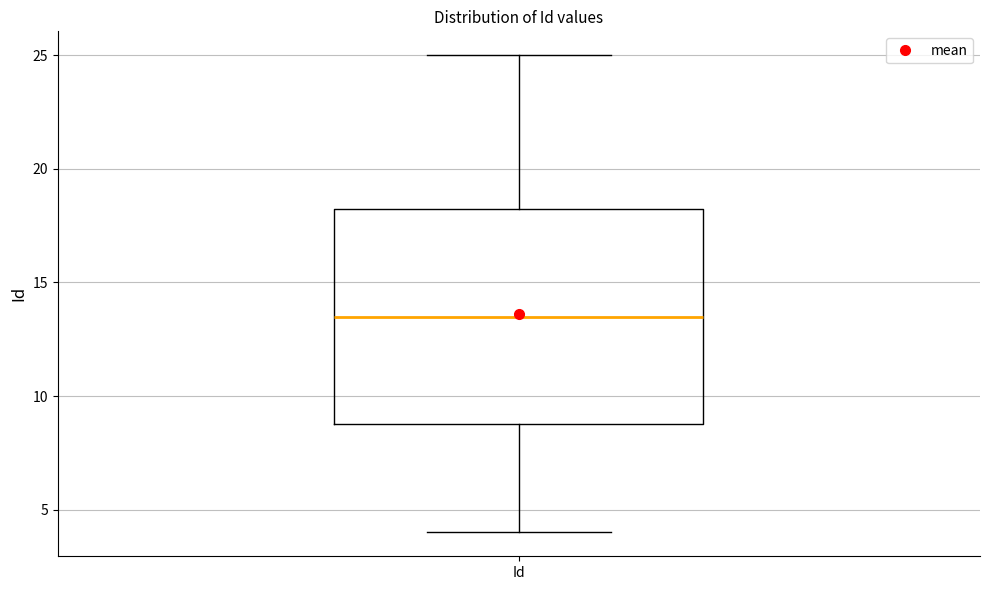

Transcribe this box plot: give where the median line is, the range the box spans, and where the two whiskers end, as read against the y-axis. The values are not printed on the chart, so give them approximately, as read against the axis.

median 13.5, box 9.0 to 18.5, whiskers 4.0 to 25.0